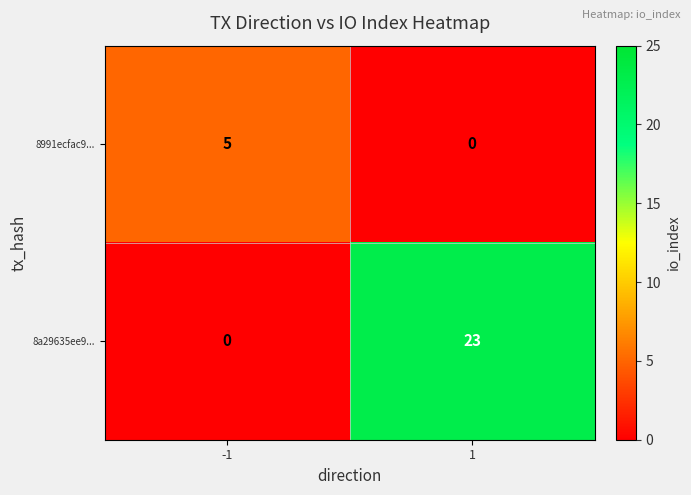

How many values in 8a29635ee9... are above zero?

1